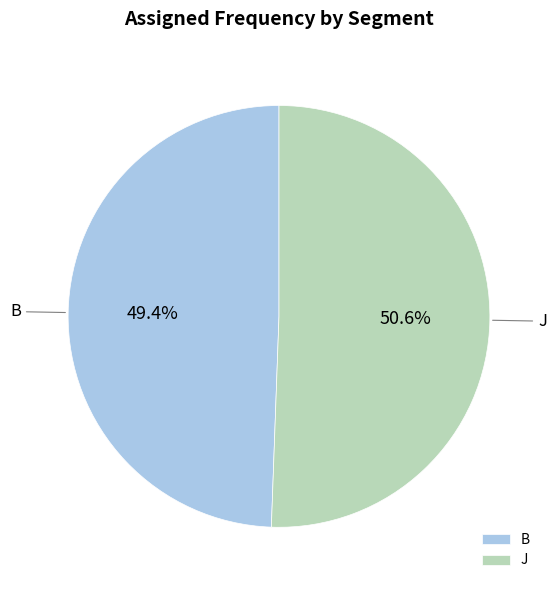

Which category accounts for the majority?

J